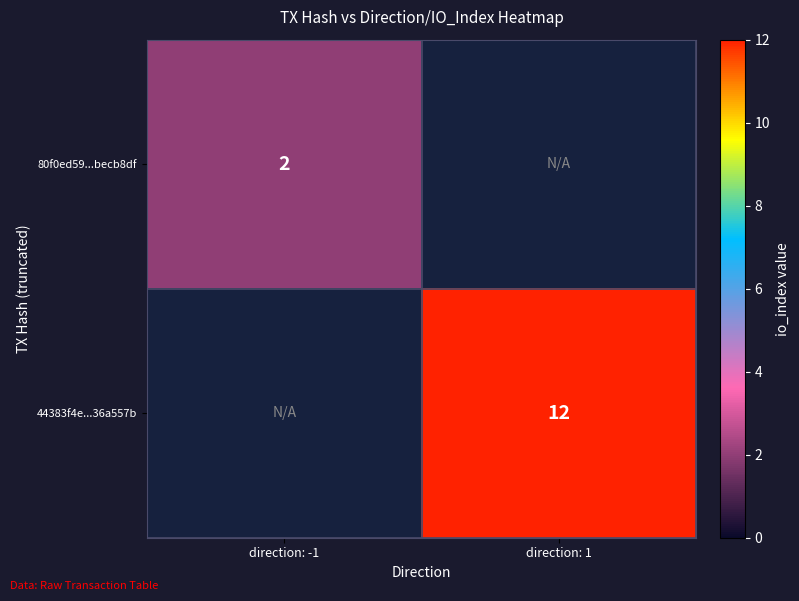

True or false: 80f0ed59...becb8df has a value of 2 at direction: -1.

True